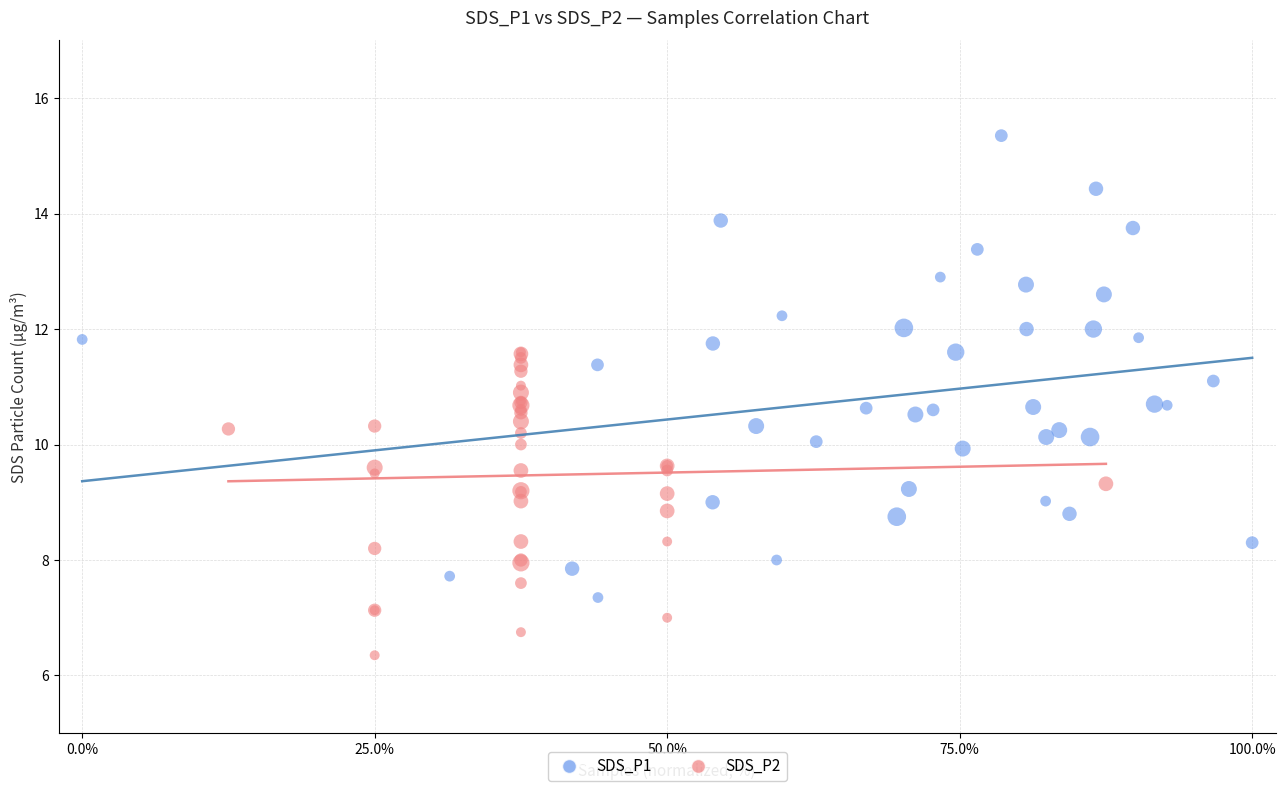

Which series reaches the maximum Y coordinate?

SDS_P1